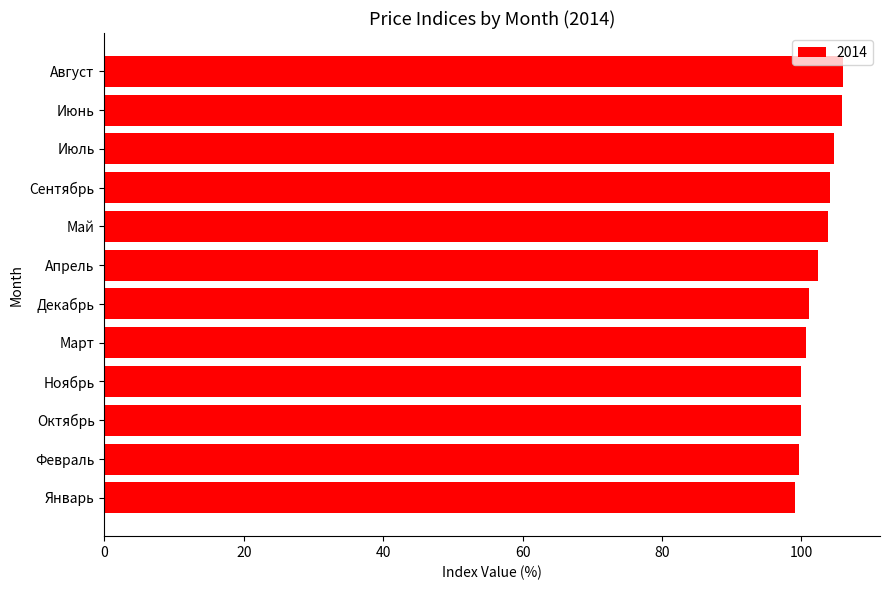

Is it true that the value at Март is 100.7?

True